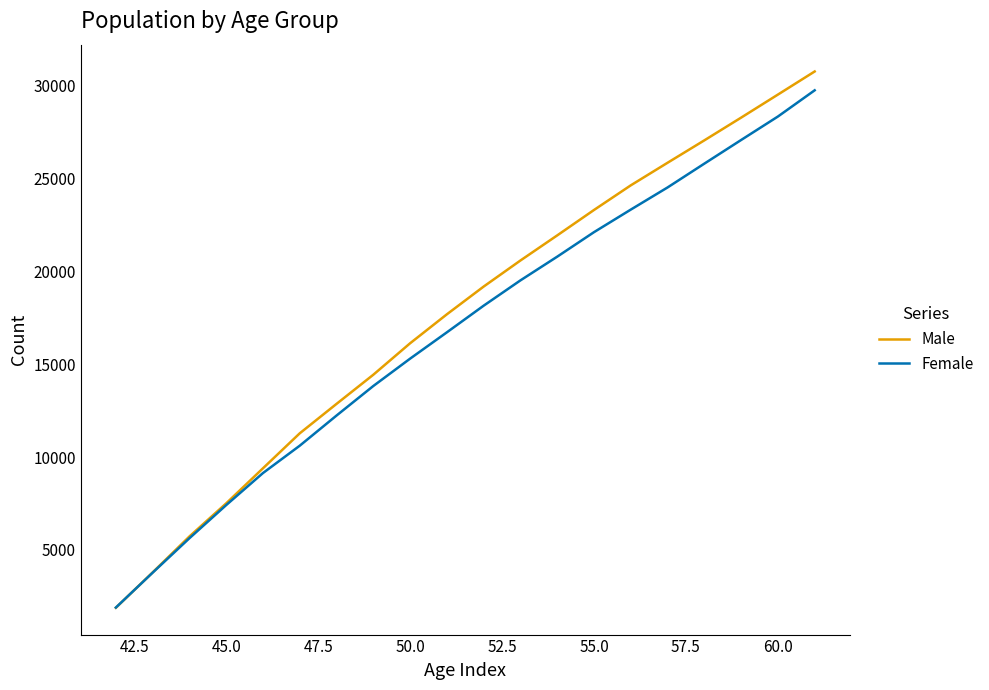

Which series has the widest spread of values?

Male